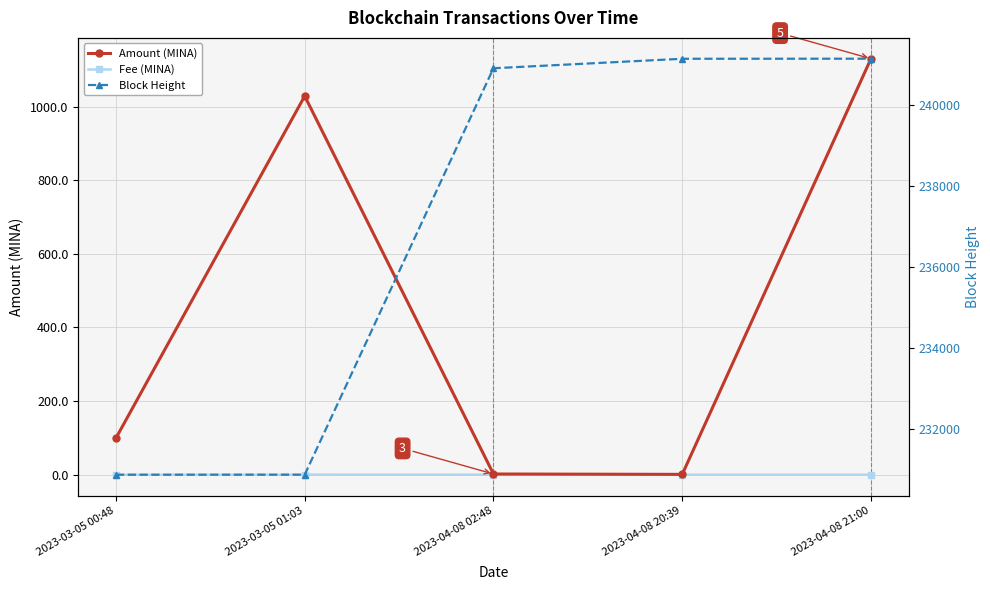

At 2023-03-05 00:48, list the series in order from smallest to largest.

Fee (MINA), Amount (MINA), Block Height